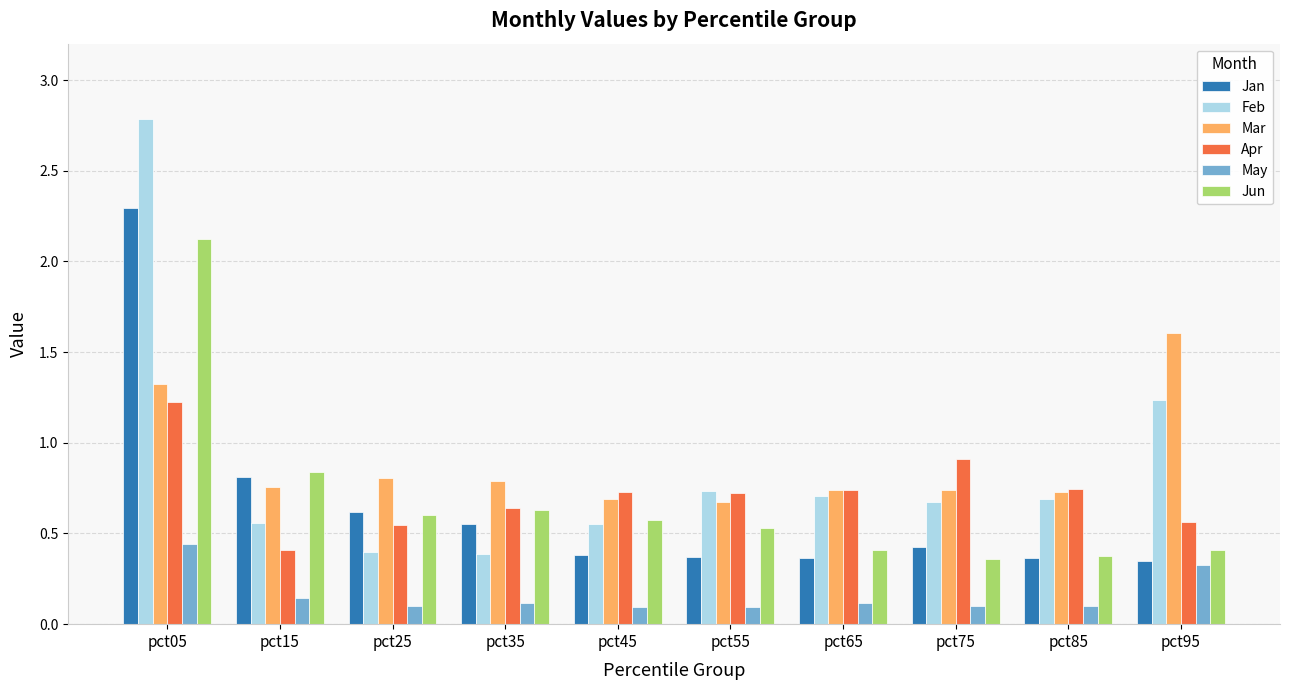

Which series has the widest spread of values?

Feb